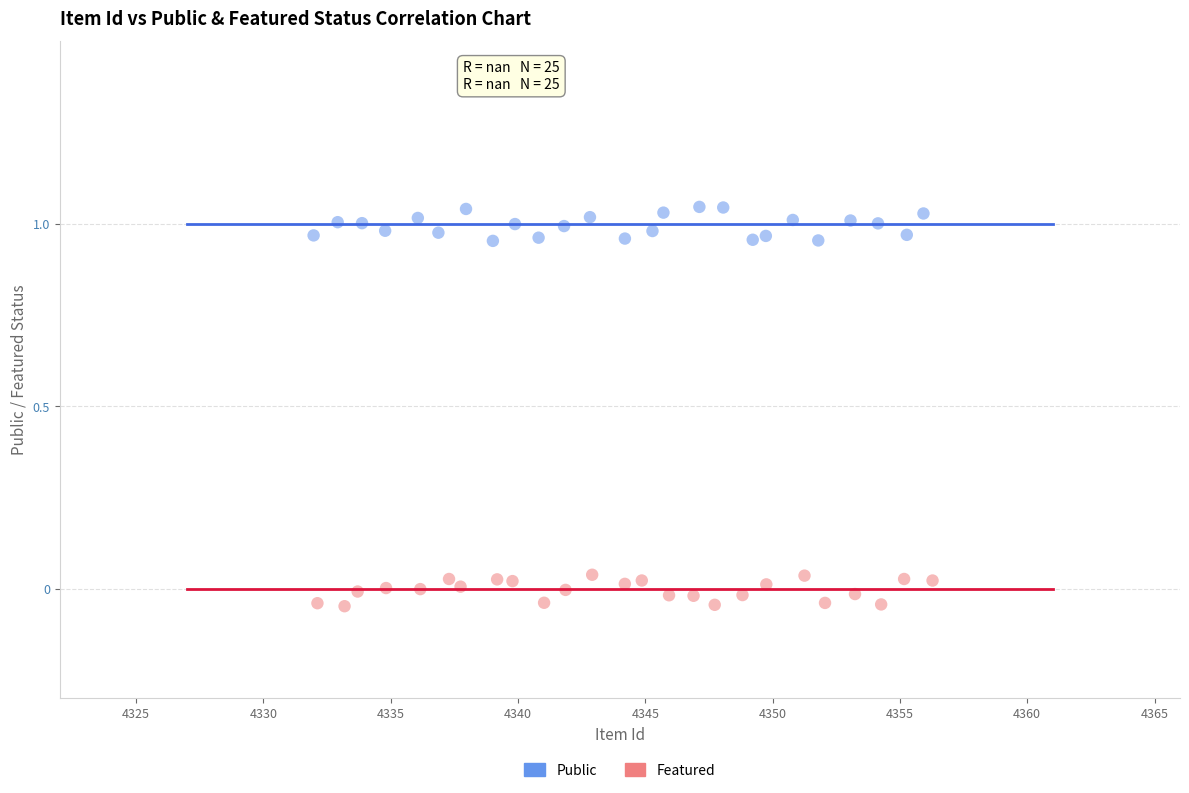

Which series reaches the minimum Y coordinate?

Featured